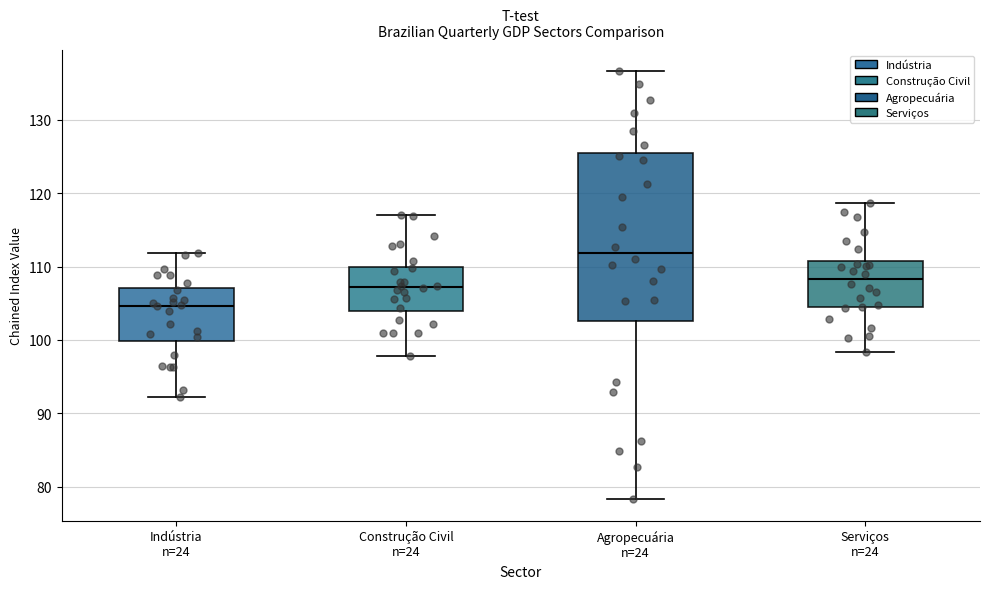

Reading left to right, transcribe this box plot: for each box, give where its median line is, the range the box spans, and where its two whiskers end, as read against the y-axis. The values are not printed on the chart, so give them approximately, as read against the axis.

Indústria n=24: median 105, box 100 to 107, whiskers 92 to 112
Construção Civil n=24: median 107, box 104 to 110, whiskers 98 to 117
Agropecuária n=24: median 112, box 103 to 125, whiskers 78 to 137
Serviços n=24: median 108, box 105 to 111, whiskers 98 to 119